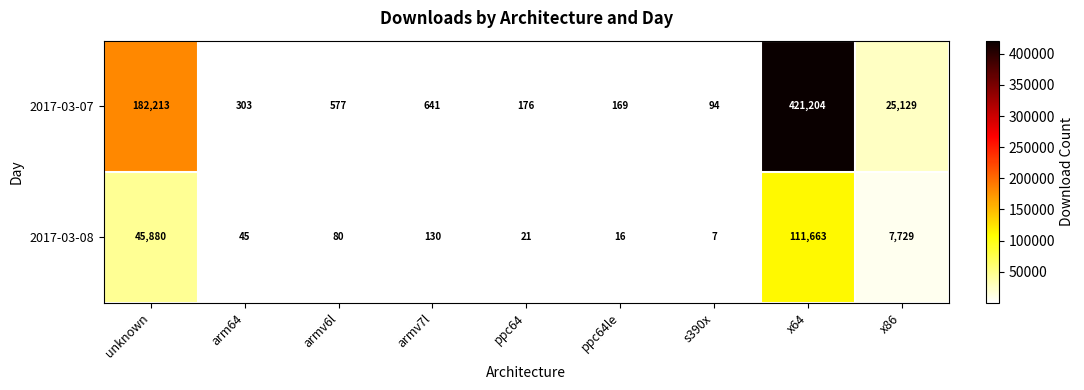

How many series are shown in this chart?

2